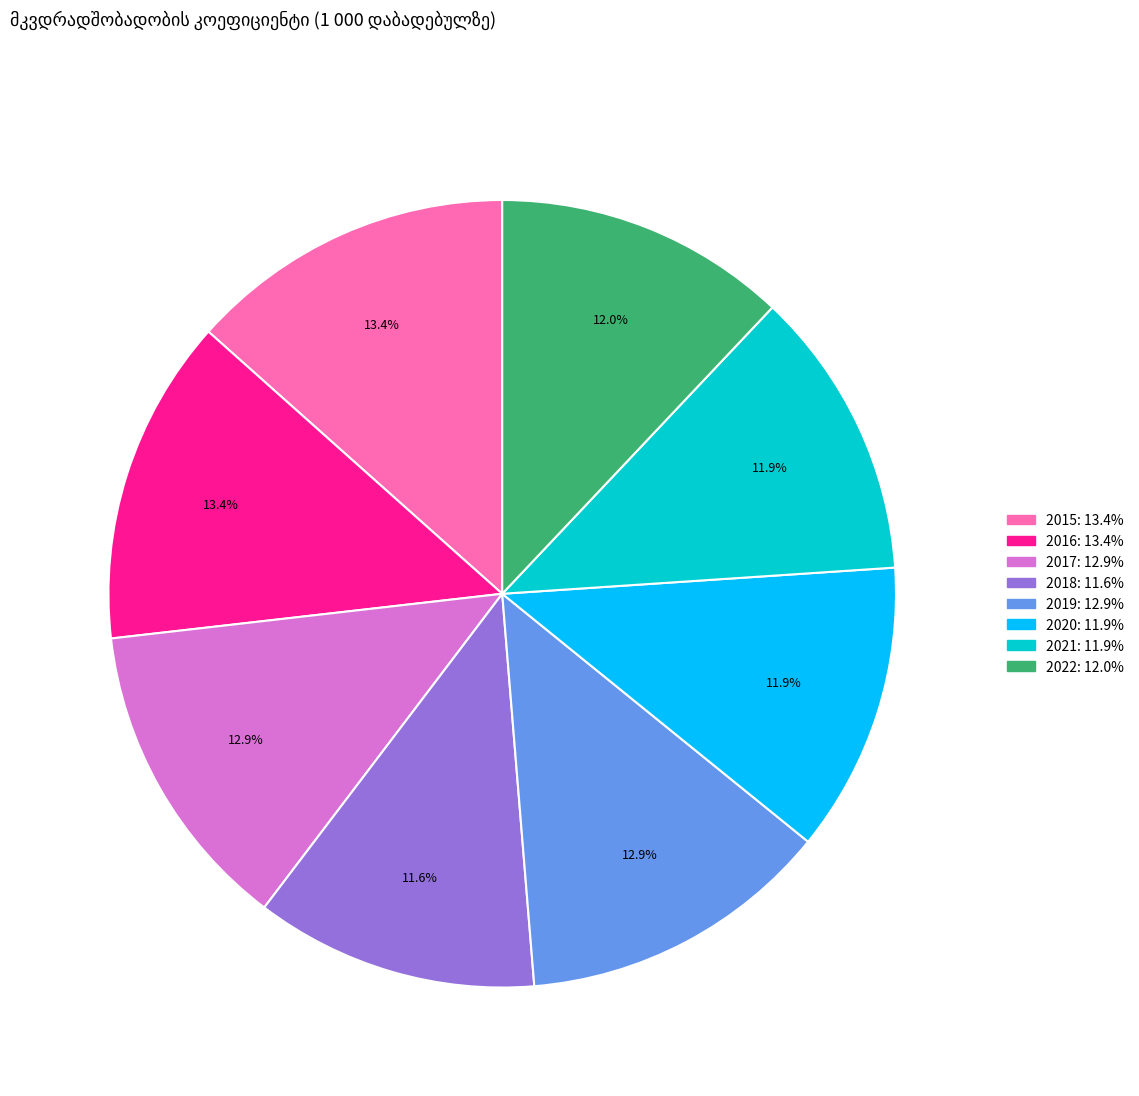

Does 2021 represent more than half of the total?

No